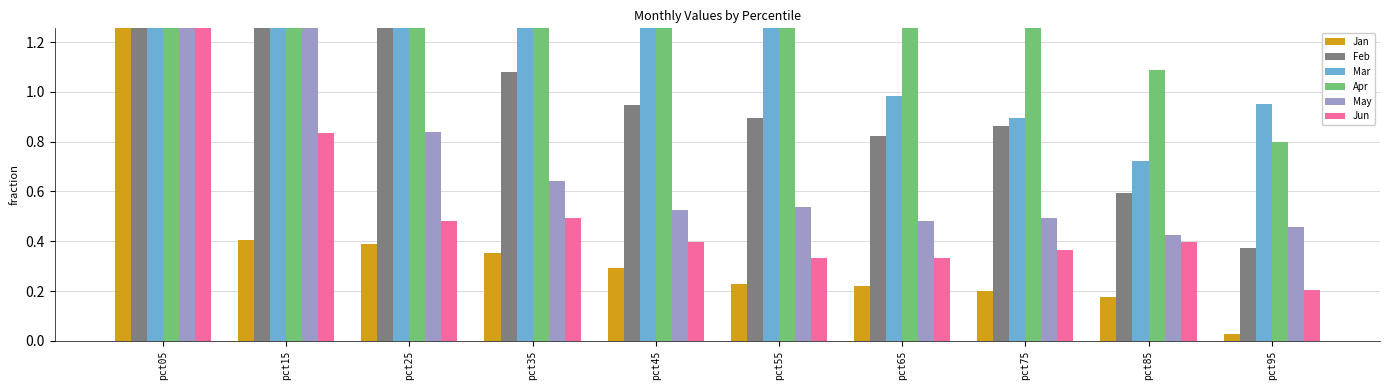

Reading left to right, list all the values displayed in this chart.

Jan: pct05=1.8	pct15=0.4	pct25=0.4	pct35=0.4	pct45=0.3	pct55=0.2	pct65=0.2	pct75=0.2	pct85=0.2	pct95=0.0
Feb: pct05=3.7	pct15=1.3	pct25=1.3	pct35=1.1	pct45=0.9	pct55=0.9	pct65=0.8	pct75=0.9	pct85=0.6	pct95=0.4
Mar: pct05=3.3	pct15=1.6	pct25=1.3	pct35=1.3	pct45=1.3	pct55=1.3	pct65=1.0	pct75=0.9	pct85=0.7	pct95=1.0
Apr: pct05=3.9	pct15=2.1	pct25=1.6	pct35=1.6	pct45=1.5	pct55=1.5	pct65=1.4	pct75=1.4	pct85=1.1	pct95=0.8
May: pct05=4.8	pct15=1.6	pct25=0.8	pct35=0.6	pct45=0.5	pct55=0.5	pct65=0.5	pct75=0.5	pct85=0.4	pct95=0.5
Jun: pct05=3.7	pct15=0.8	pct25=0.5	pct35=0.5	pct45=0.4	pct55=0.3	pct65=0.3	pct75=0.4	pct85=0.4	pct95=0.2